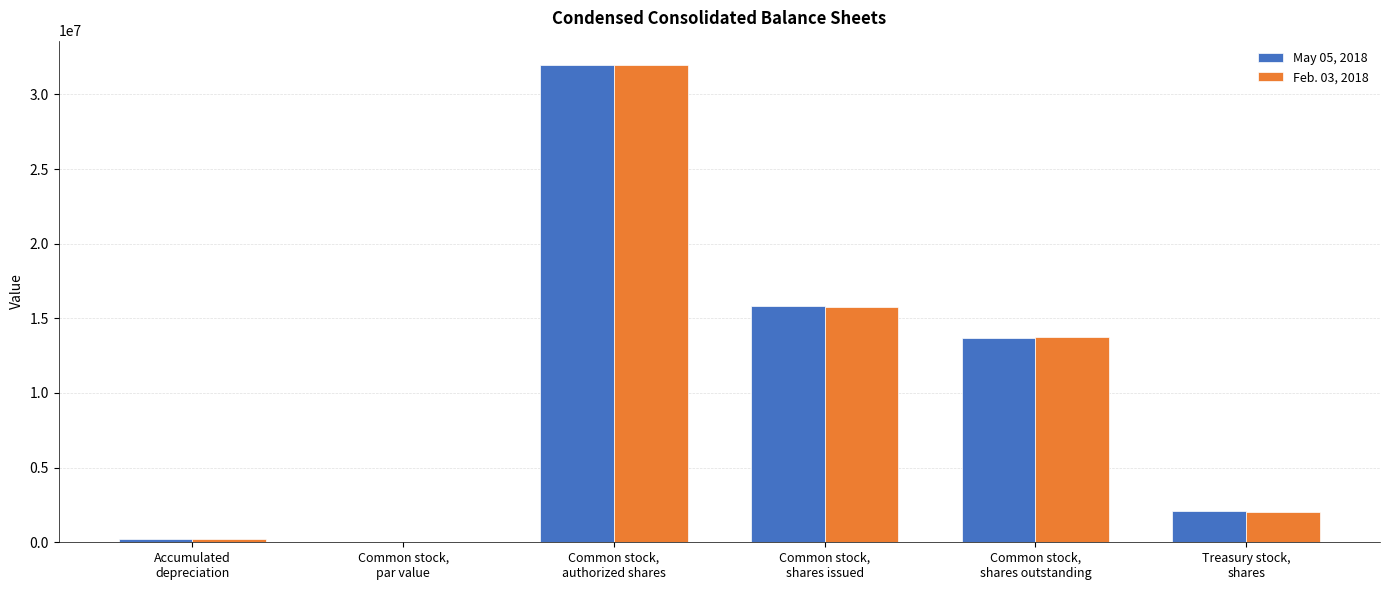

Is it true that Feb. 03, 2018 equals 15777946.0 at Common stock,
shares issued?

True